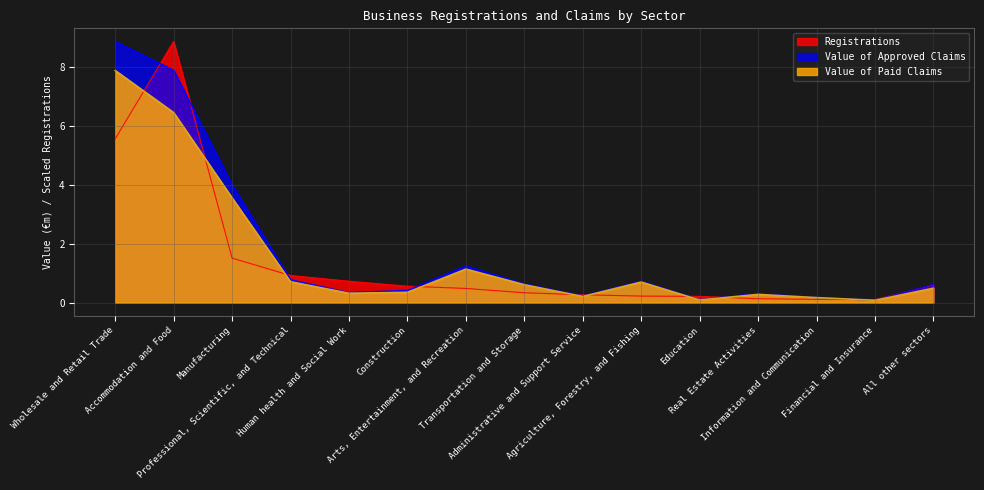

What position from the right is Wholesale and Retail Trade?

15